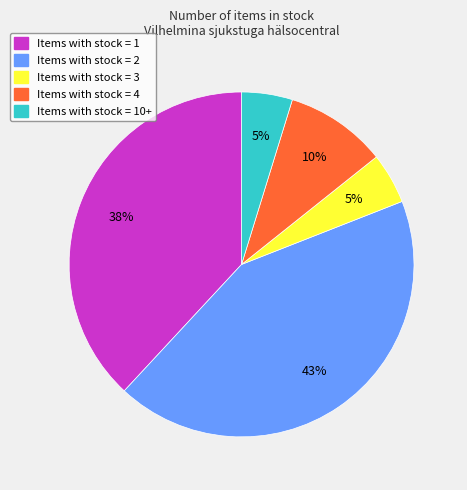

How many slices are in this pie chart?

5